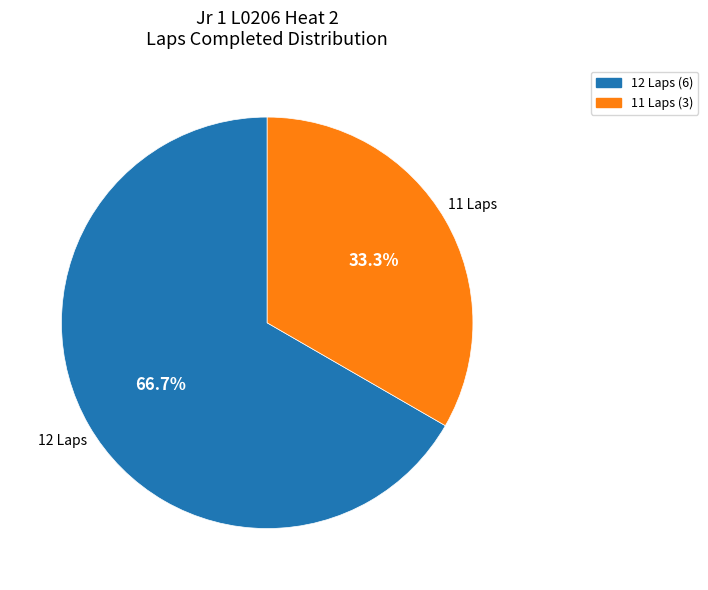

Does any single category account for the majority?

Yes